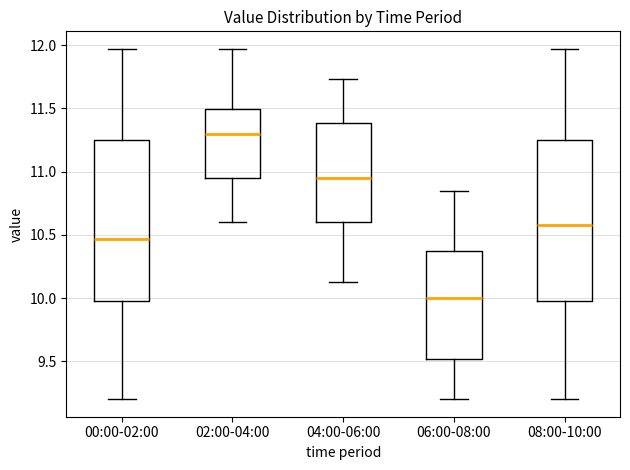

Reading left to right, transcribe this box plot: for each box, give where its median line is, the range the box spans, and where its two whiskers end, as read against the y-axis. The values are not printed on the chart, so give them approximately, as read against the axis.

00:00-02:00: median 10.45, box 10.00 to 11.25, whiskers 9.20 to 11.95
02:00-04:00: median 11.30, box 10.95 to 11.50, whiskers 10.60 to 11.95
04:00-06:00: median 10.95, box 10.60 to 11.40, whiskers 10.15 to 11.75
06:00-08:00: median 10.00, box 9.50 to 10.35, whiskers 9.20 to 10.85
08:00-10:00: median 10.60, box 10.00 to 11.25, whiskers 9.20 to 11.95